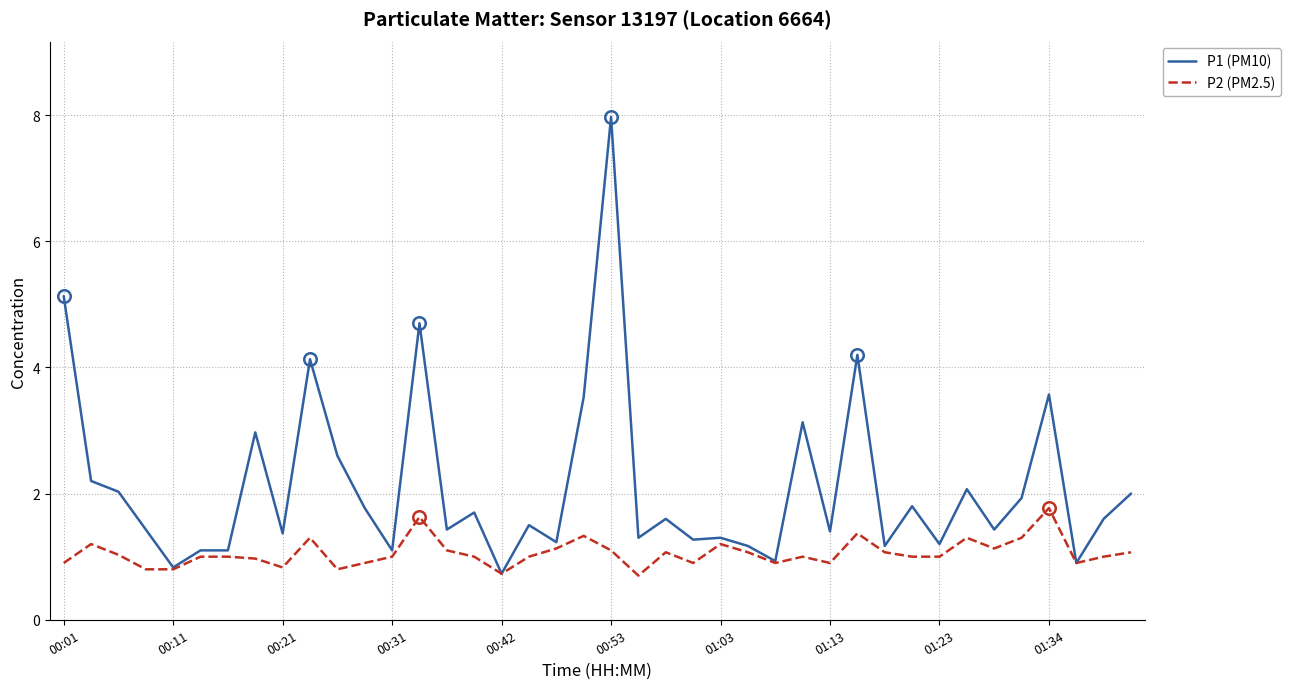

What is the maximum value for P1 (PM10)?

8.0